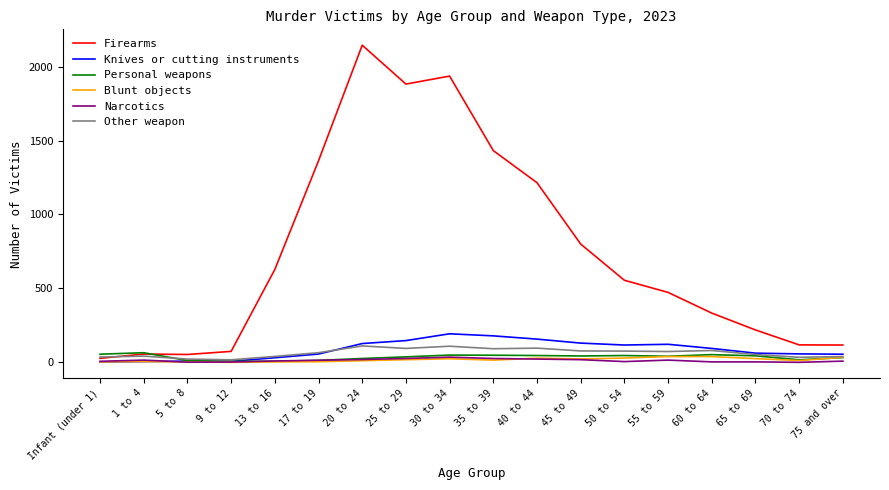

Which series has the widest spread of values?

Firearms